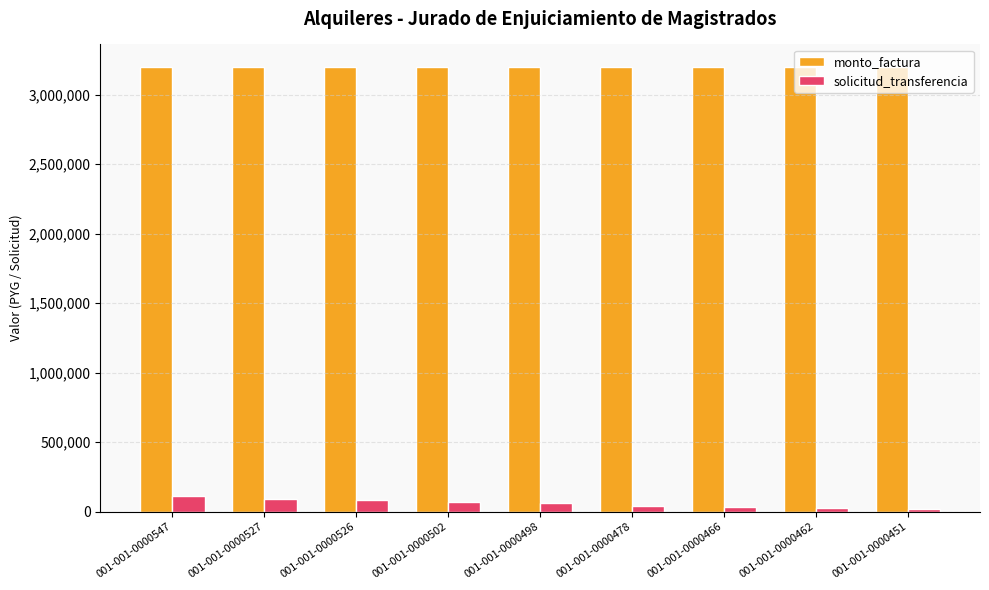

At how many categories does at least one series exceed 2115330?

9